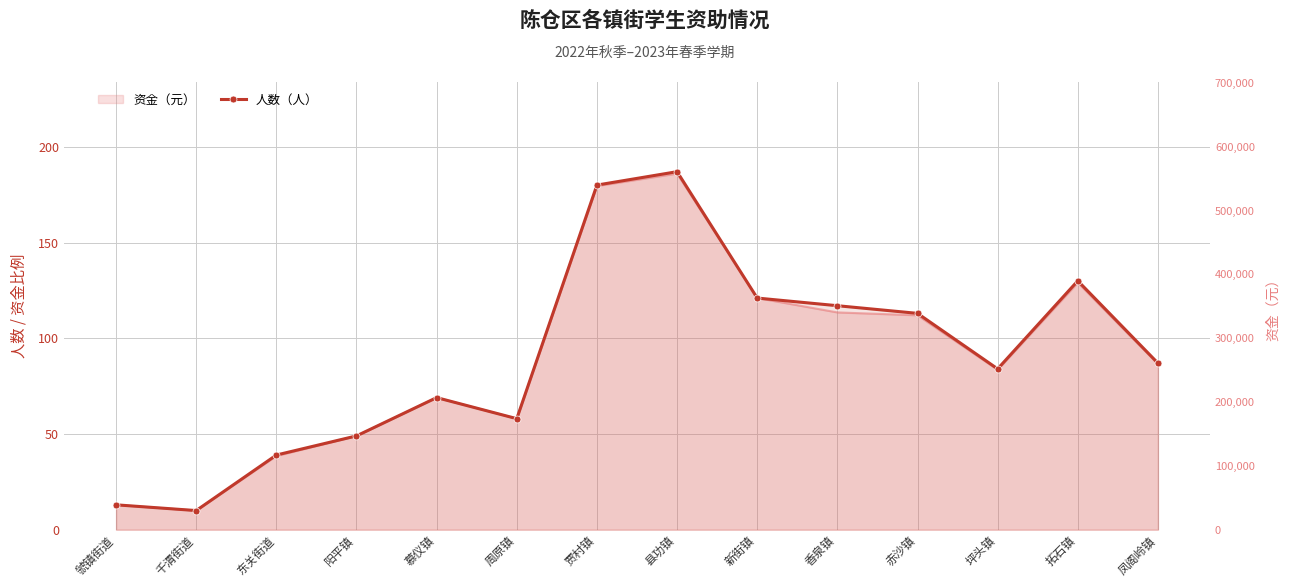

At which category does the data reach its first local valley?

千渭街道